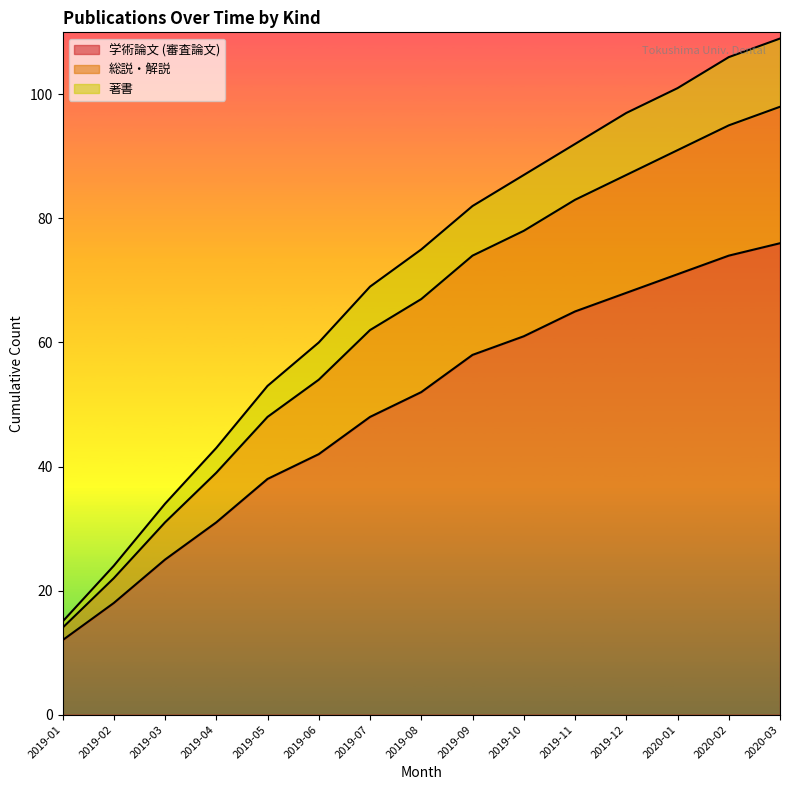

At which label does 著書 reach its minimum?

2019-01